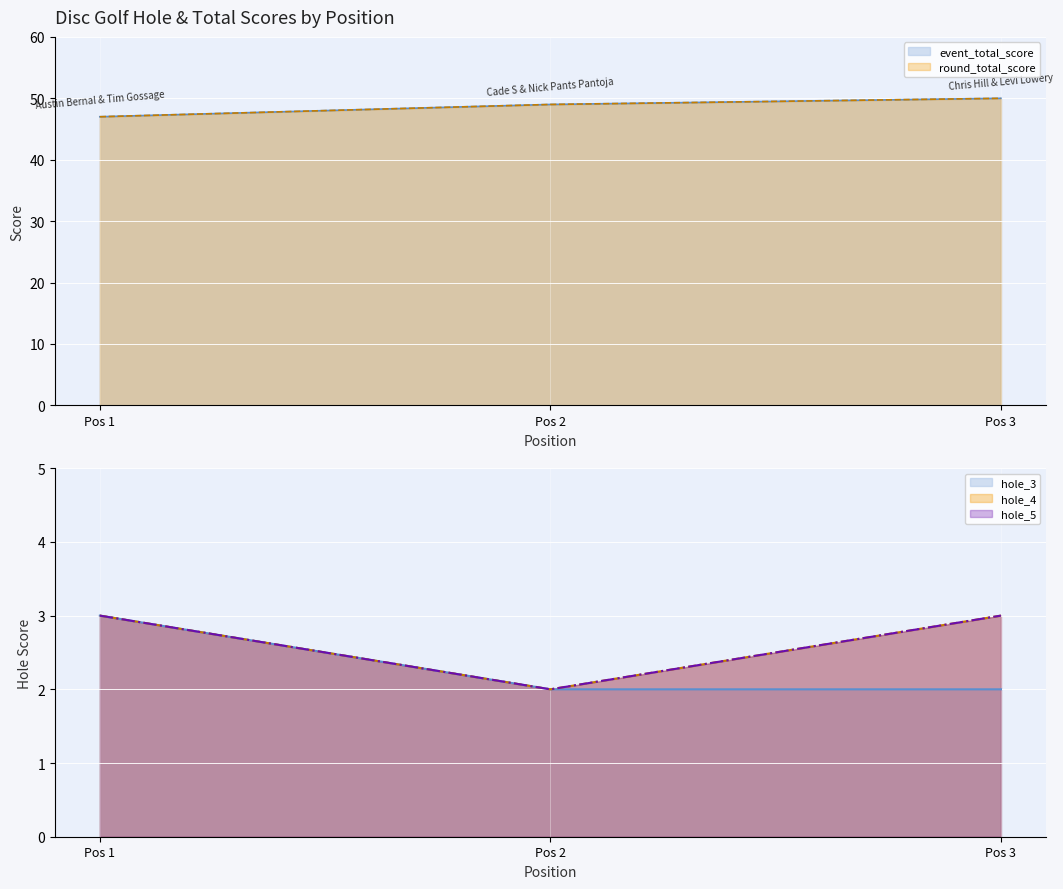

What is the difference between the maximum and minimum values in the hole_3 series?

1